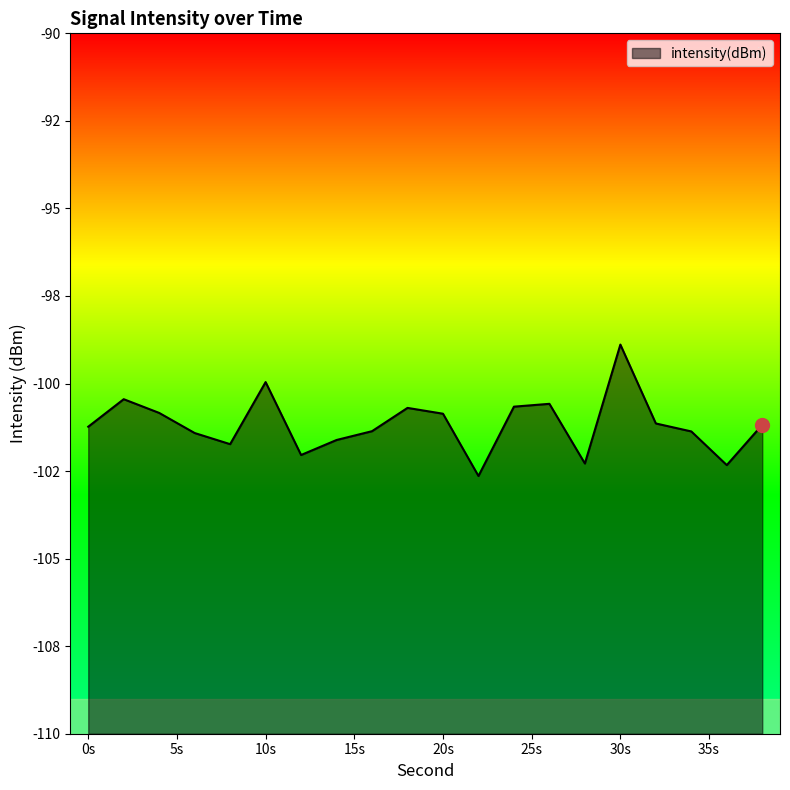

List the labels in order of value, largest first.

30, 10, 2, 26, 24, 18, 4, 20, 32, 38, 0, 16, 34, 6, 14, 8, 12, 28, 36, 22